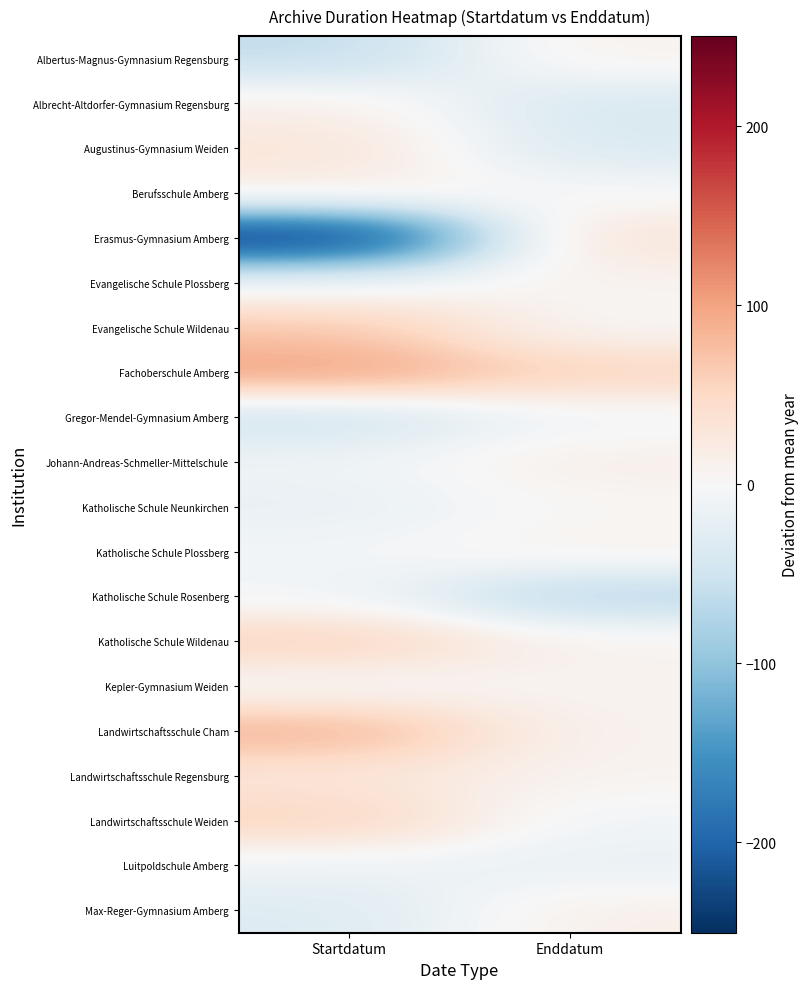

Reading left to right, list all the values displayed in this chart.

Albertus-Magnus-Gymnasium Regensburg: Startdatum=-61.4	Enddatum=10.0
Albrecht-Altdorfer-Gymnasium Regensburg: Startdatum=13.6	Enddatum=-40.0
Augustinus-Gymnasium Weiden: Startdatum=30.6	Enddatum=-37.0
Berufsschule Amberg: Startdatum=17.6	Enddatum=-2.0
Erasmus-Gymnasium Amberg: Startdatum=-250.4	Enddatum=34.0
Evangelische Schule Plossberg: Startdatum=-9.4	Enddatum=8.0
Evangelische Schule Wildenau: Startdatum=67.6	Enddatum=2.0
Fachoberschule Amberg: Startdatum=102.6	Enddatum=56.0
Gregor-Mendel-Gymnasium Amberg: Startdatum=-51.4	Enddatum=-8.0
Johann-Andreas-Schmeller-Mittelschule: Startdatum=-10.4	Enddatum=15.0
Katholische Schule Neunkirchen: Startdatum=-18.4	Enddatum=3.0
Katholische Schule Plossberg: Startdatum=-5.4	Enddatum=10.0
Katholische Schule Rosenberg: Startdatum=-7.4	Enddatum=-72.0
Katholische Schule Wildenau: Startdatum=58.6	Enddatum=9.0
Kepler-Gymnasium Weiden: Startdatum=-3.4	Enddatum=8.0
Landwirtschaftsschule Cham: Startdatum=87.6	Enddatum=8.0
Landwirtschaftsschule Regensburg: Startdatum=29.6	Enddatum=8.0
Landwirtschaftsschule Weiden: Startdatum=55.6	Enddatum=-9.0
Luitpoldschule Amberg: Startdatum=-12.4	Enddatum=-18.0
Max-Reger-Gymnasium Amberg: Startdatum=-33.4	Enddatum=14.0